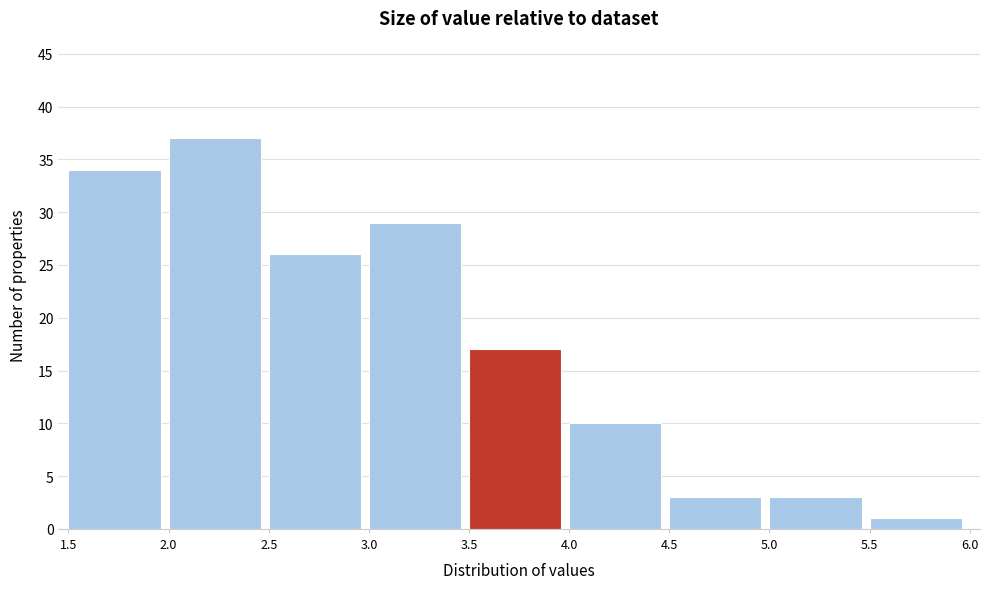

Reading left to right, list every bar in this chart as the range it spans on the x-axis followed by its height. The values are not printed on the chart, so give them approximately, as read against the axis.

1.5 to 2.0: 34
2.0 to 2.5: 37
2.5 to 3.0: 26
3.0 to 3.5: 29
3.5 to 4.0: 17
4.0 to 4.5: 10
4.5 to 5.0: 3
5.0 to 5.5: 3
5.5 to 6.0: 1